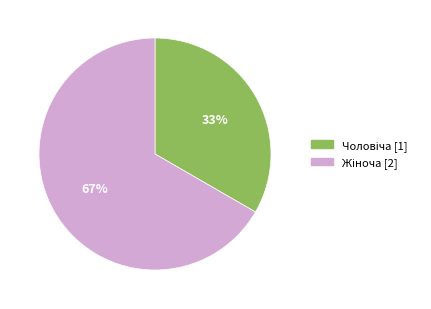

Is there any slice that represents more than half of the pie?

Yes